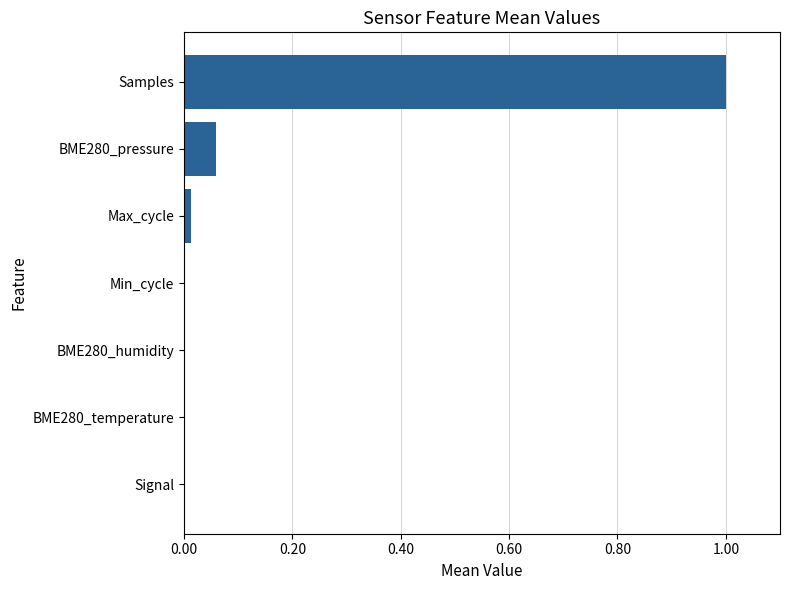

Does the chart contain stacked bars?

No